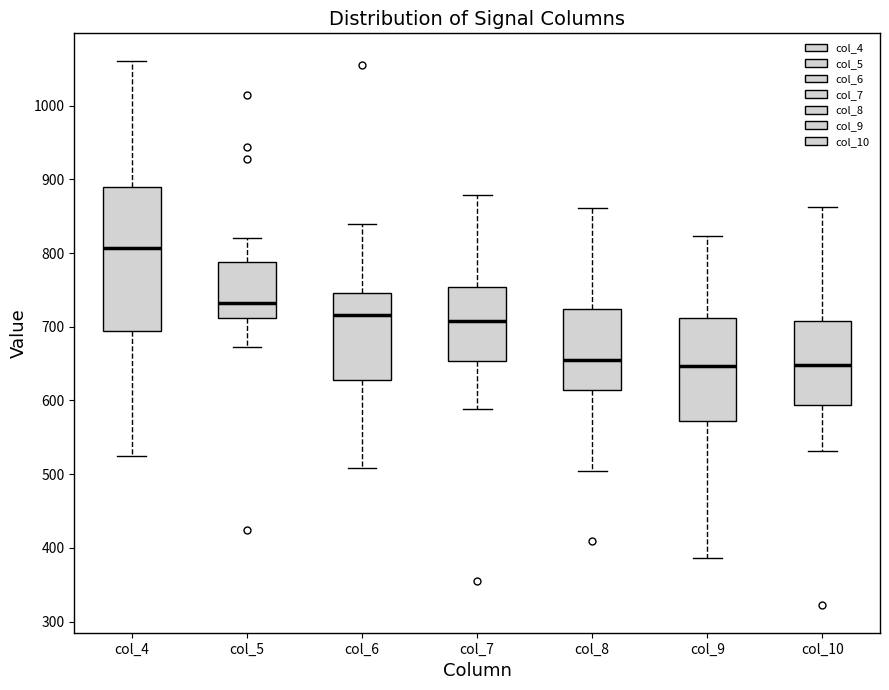

Reading left to right, transcribe this box plot: for each box, give where its median line is, the range the box spans, and where its two whiskers end, as read against the y-axis. The values are not printed on the chart, so give them approximately, as read against the axis.

col_4: median 810, box 690 to 890, whiskers 530 to 1060
col_5: median 730, box 710 to 790, whiskers 670 to 820
col_6: median 720, box 630 to 750, whiskers 510 to 840
col_7: median 710, box 650 to 750, whiskers 590 to 880
col_8: median 660, box 610 to 720, whiskers 510 to 860
col_9: median 650, box 570 to 710, whiskers 390 to 820
col_10: median 650, box 590 to 710, whiskers 530 to 860